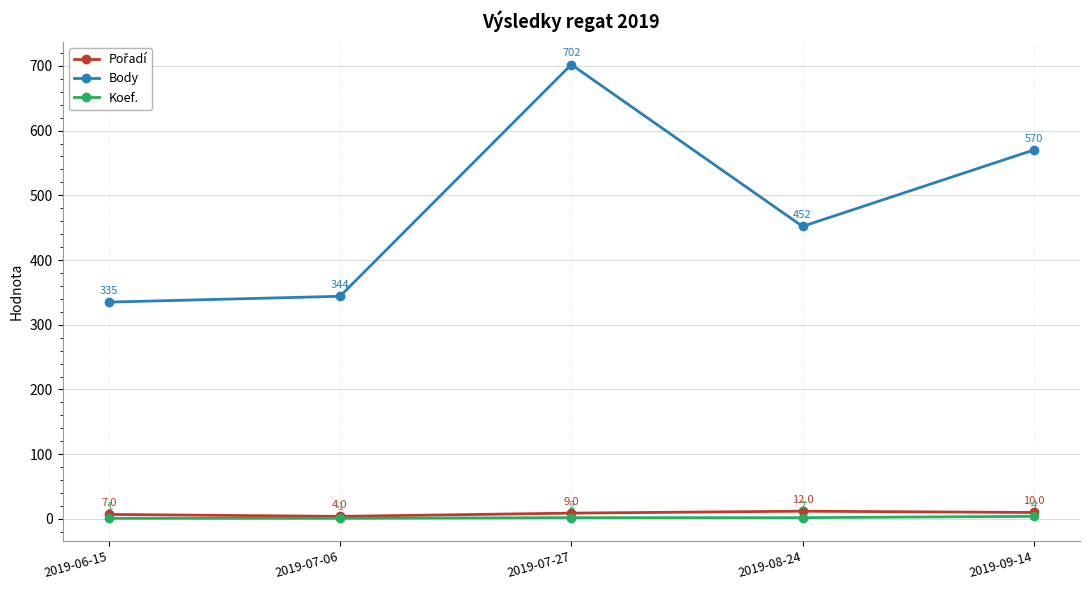

At how many categories does at least one series exceed 408?

3